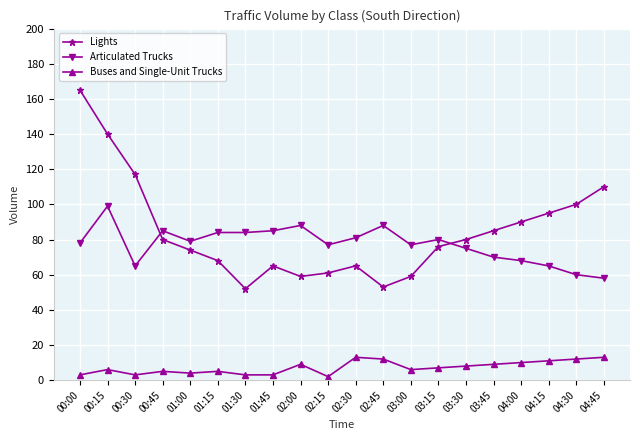

At which label is Lights closest to 108?

04:45